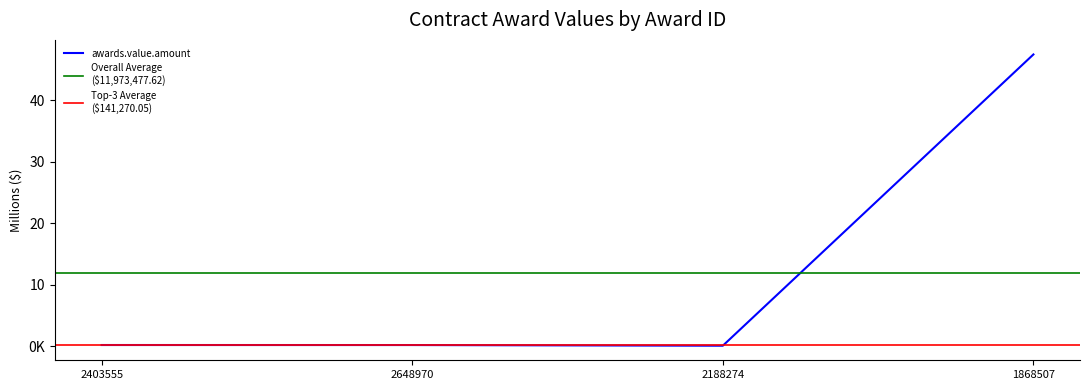

What is the maximum value shown in the chart?

47470100.3